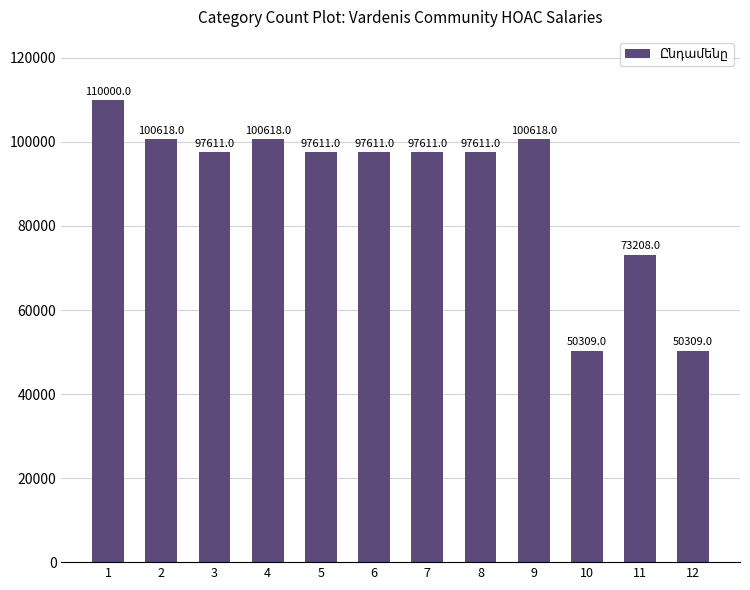

What is the value of the 7th bar from the left?

97611